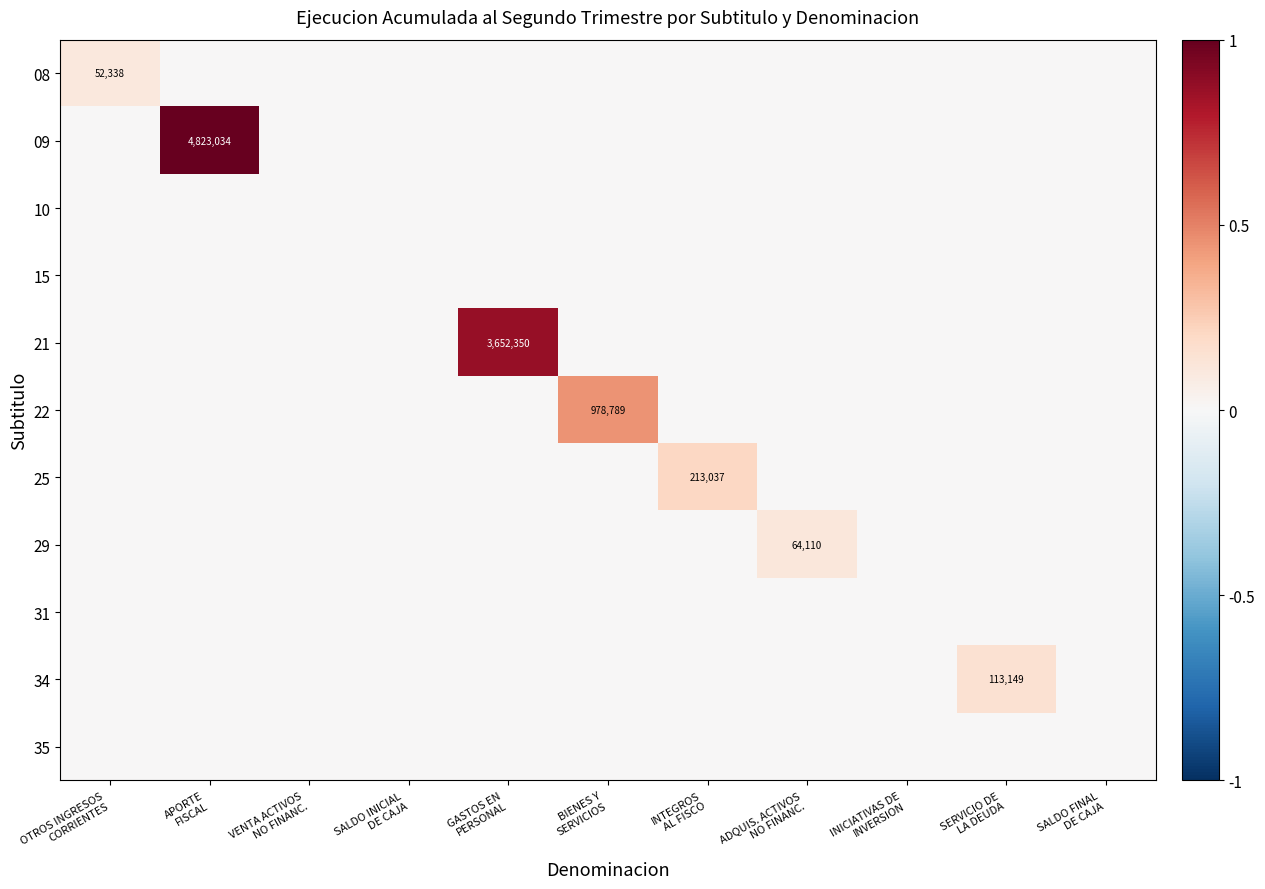

How many positive values does the 21 series have?

1